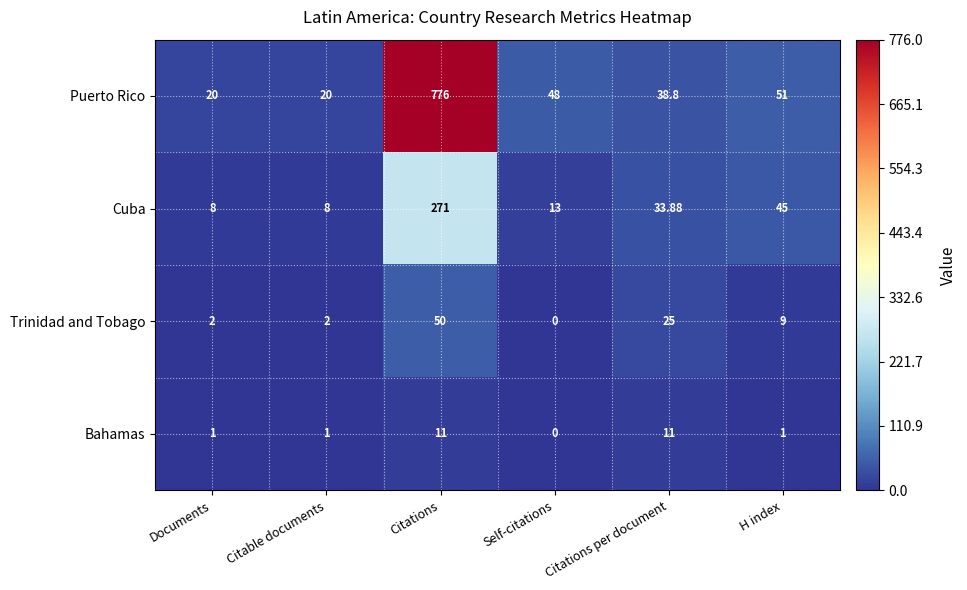

How many series are shown in this chart?

4